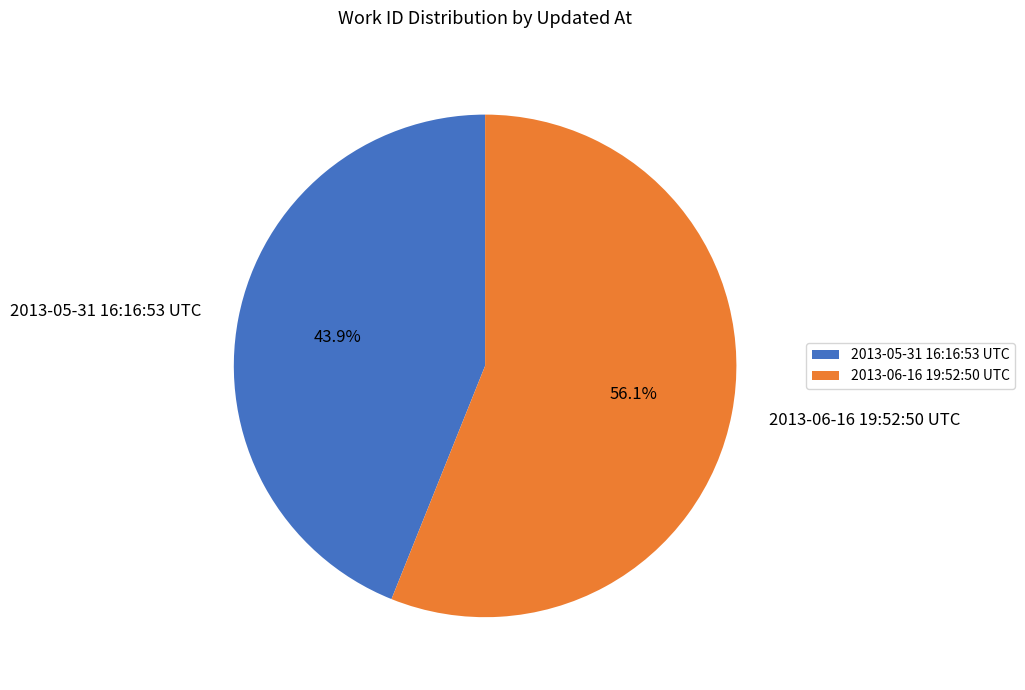

What percentage do 2013-05-31 16:16:53 UTC and 2013-06-16 19:52:50 UTC together represent?

100.0%